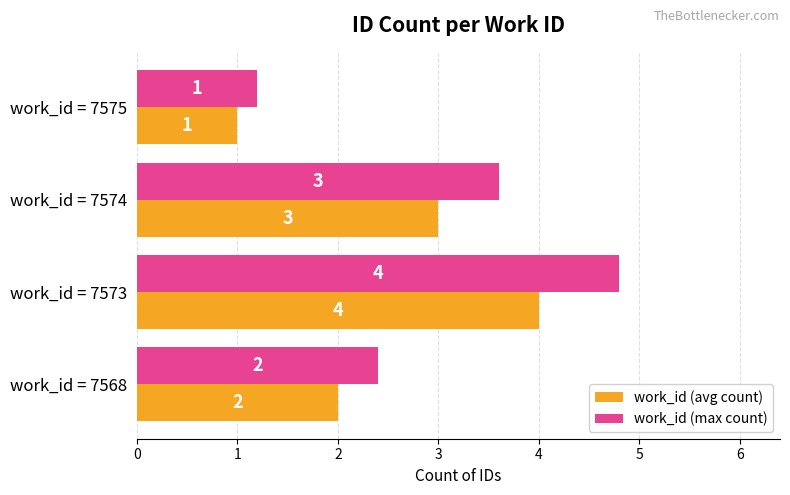

What is the difference between the maximum and minimum values in the work_id (avg count) series?

3.0